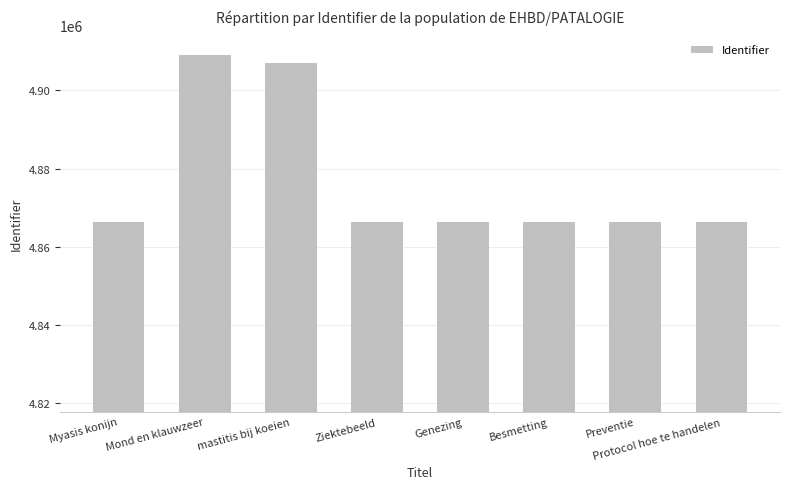

What is the minimum value shown in the chart?

4866321